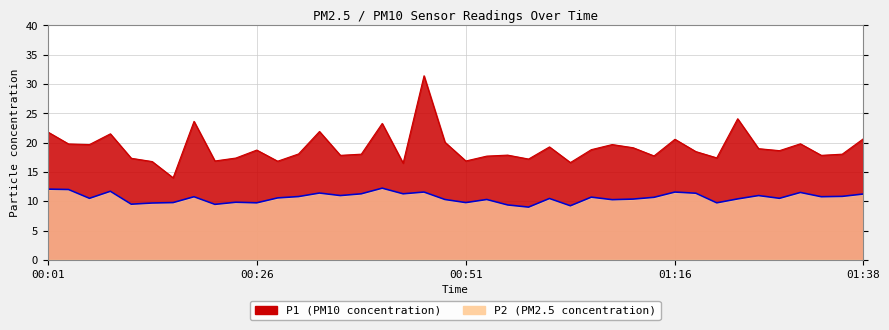

In P1, how many points are lower than both neighbors (excluding endpoints)?

13